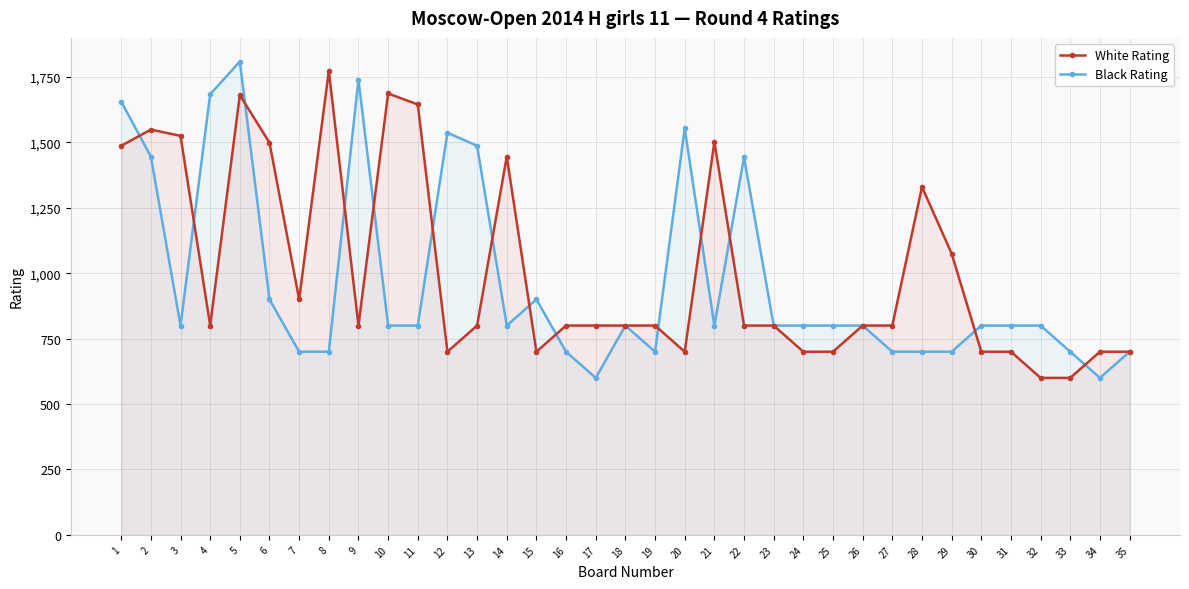

At which category does White Rating reach its first local peak?

2